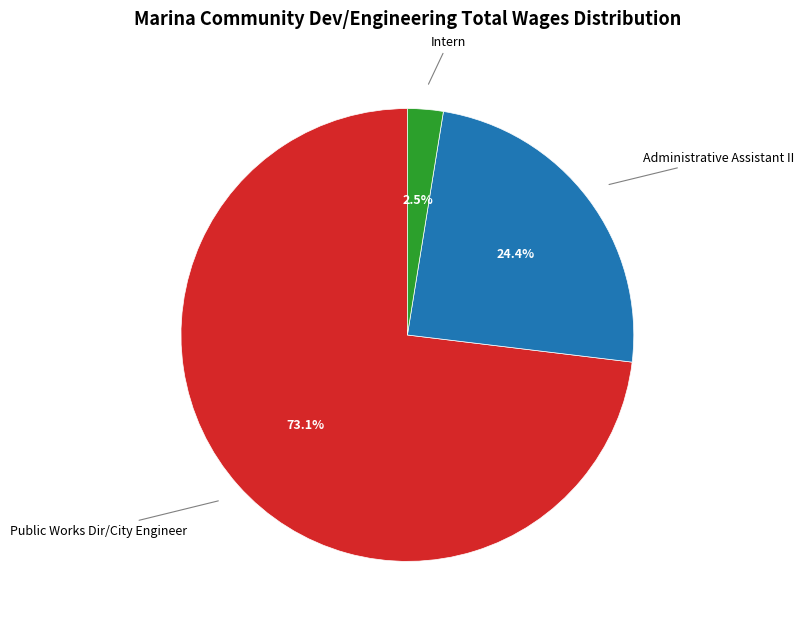

Does Public Works Dir/City Engineer represent more than half of the total?

Yes